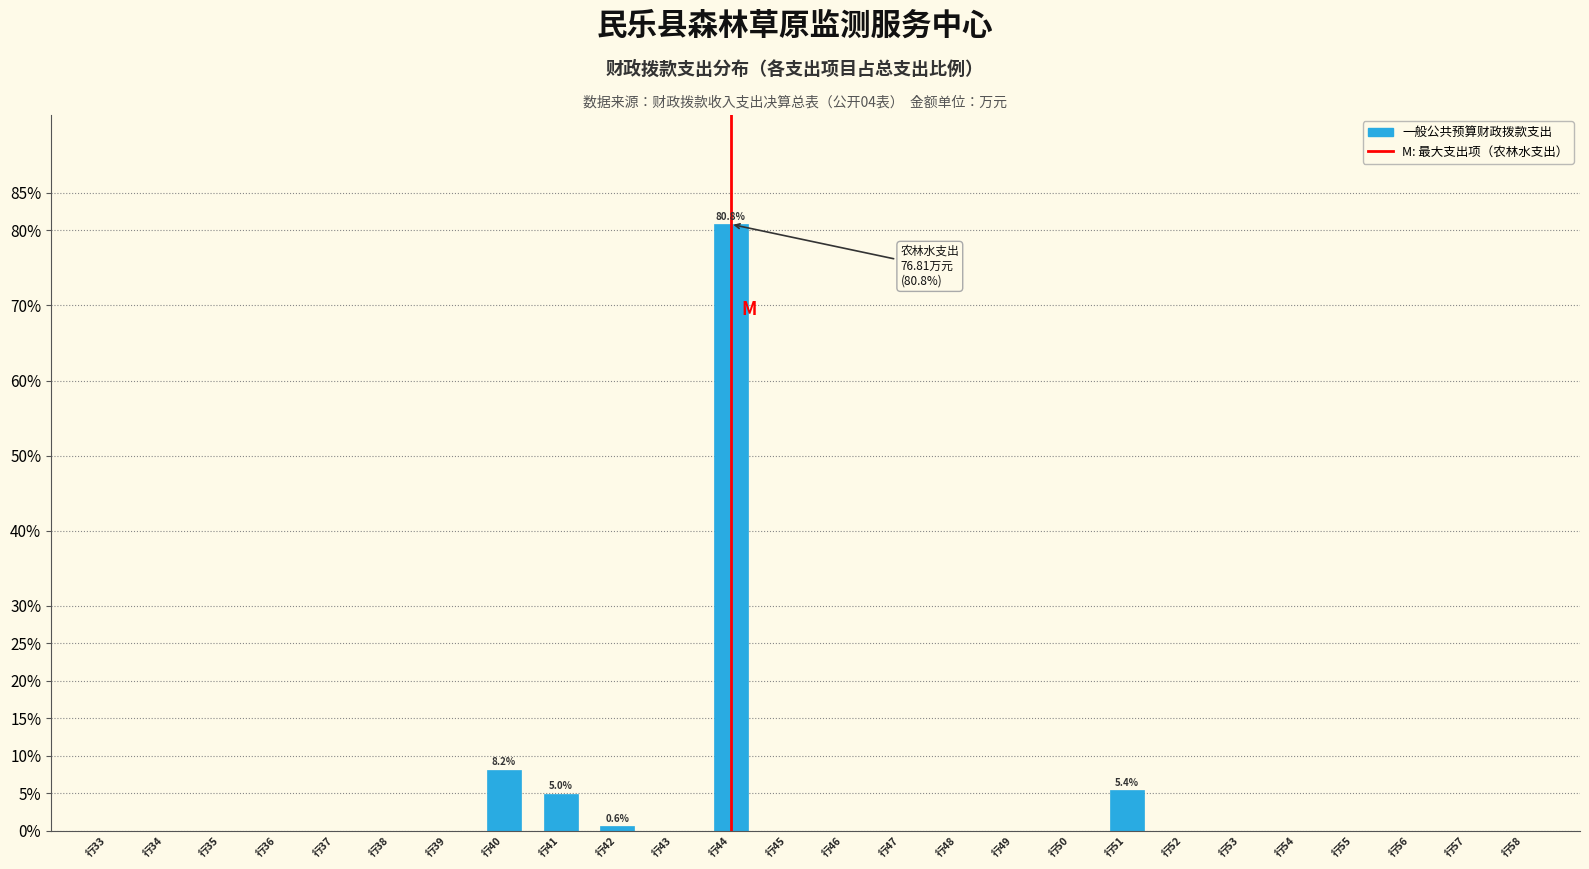

Reading left to right, extract all data points from this chart.

行33=0.0	行34=0.0	行35=0.0	行36=0.0	行37=0.0	行38=0.0	行39=0.0	行40=8.2	行41=5.0	行42=0.6	行43=0.0	行44=80.8	行45=0.0	行46=0.0	行47=0.0	行48=0.0	行49=0.0	行50=0.0	行51=5.4	行52=0.0	行53=0.0	行54=0.0	行55=0.0	行56=0.0	行57=0.0	行58=0.0